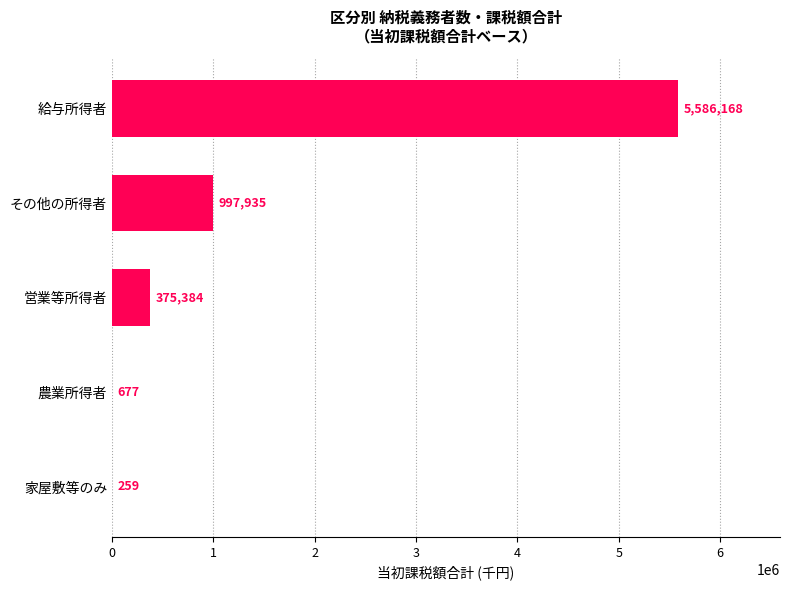

Where is the data nearest to the value 2793213?

その他の所得者